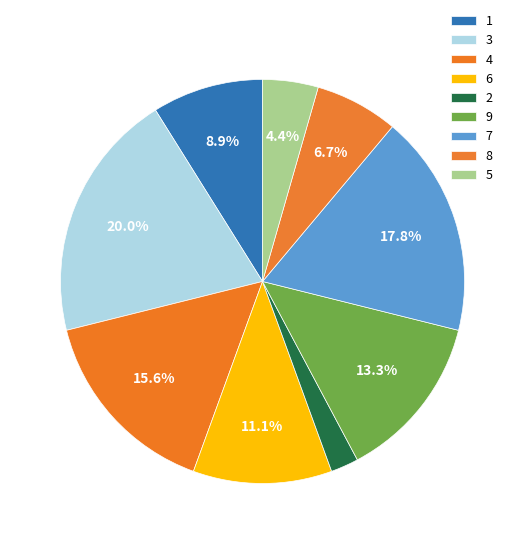

How many segments does this pie chart have?

9